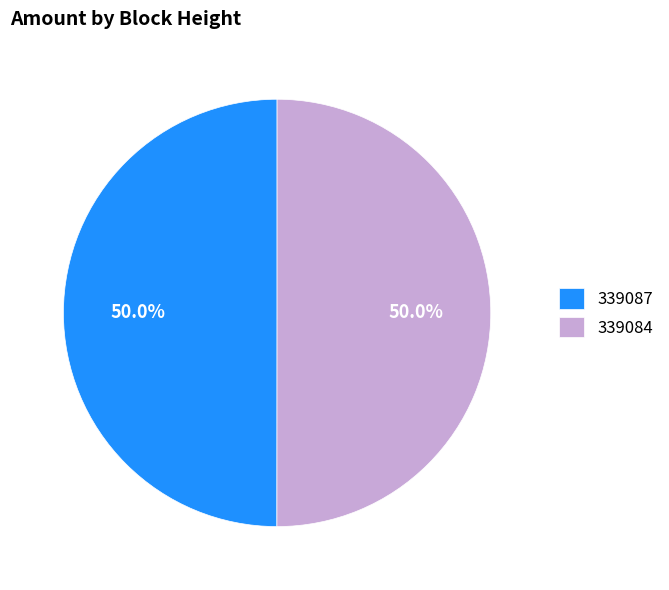

How many segments does this pie chart have?

2